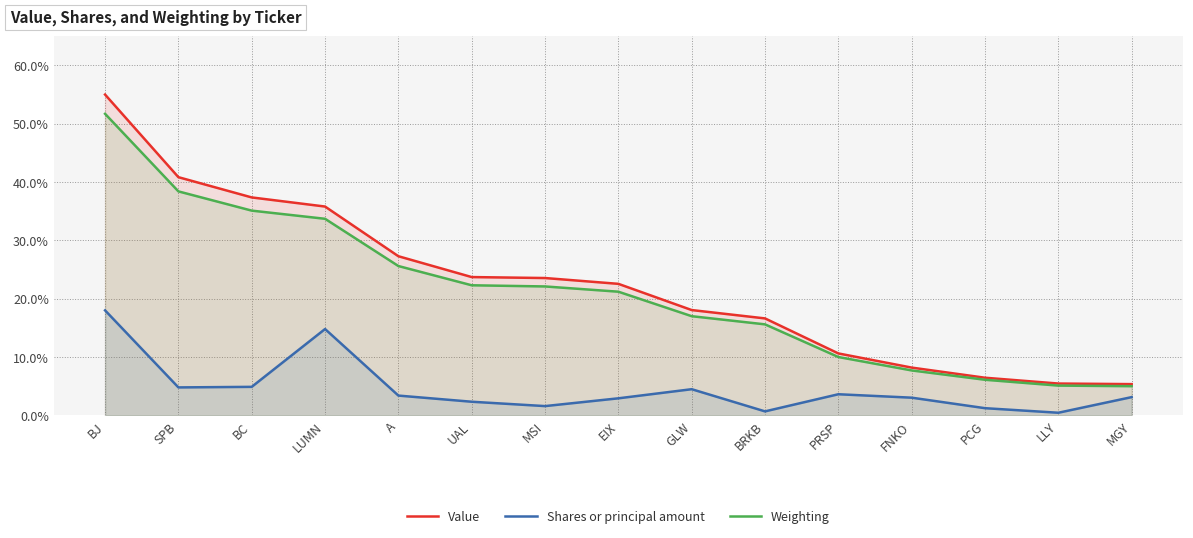

True or false: Weighting and Shares or principal amount intersect in this chart.

False